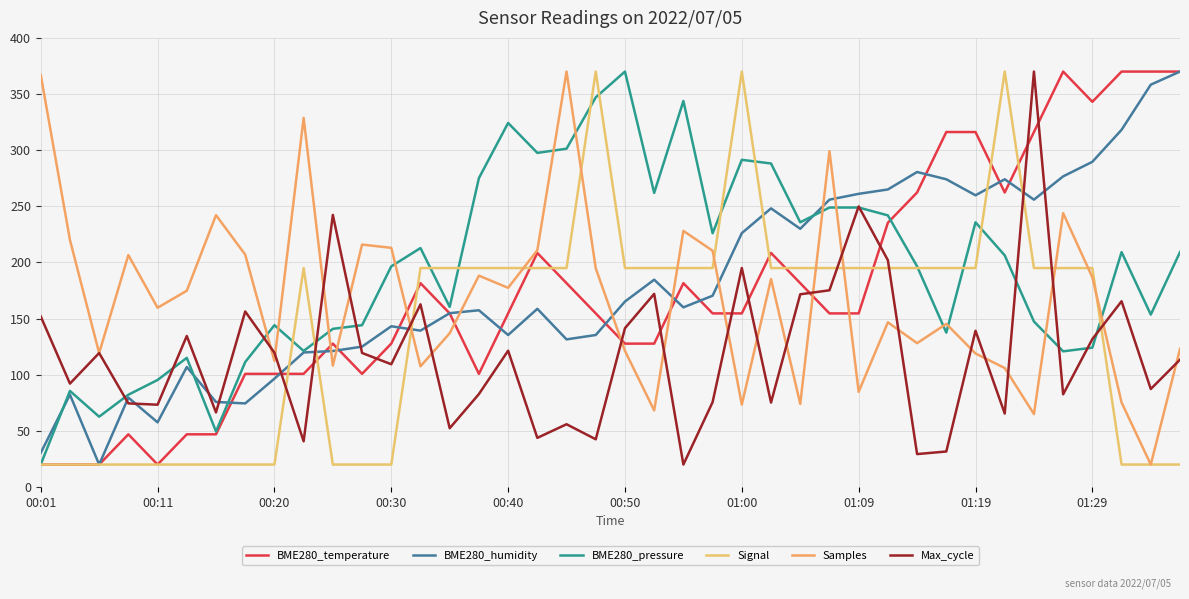

List the series in order of their peak value, highest first.

BME280_temperature, BME280_humidity, BME280_pressure, Signal, Samples, Max_cycle